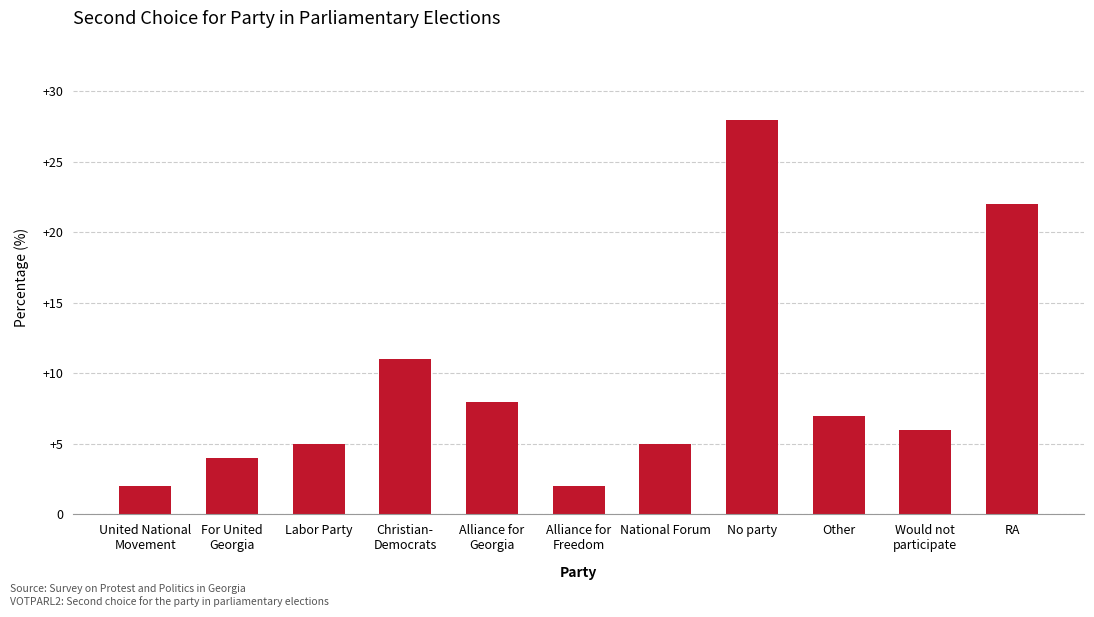

What is the change in value from Christian-
Democrats to No party?

+17